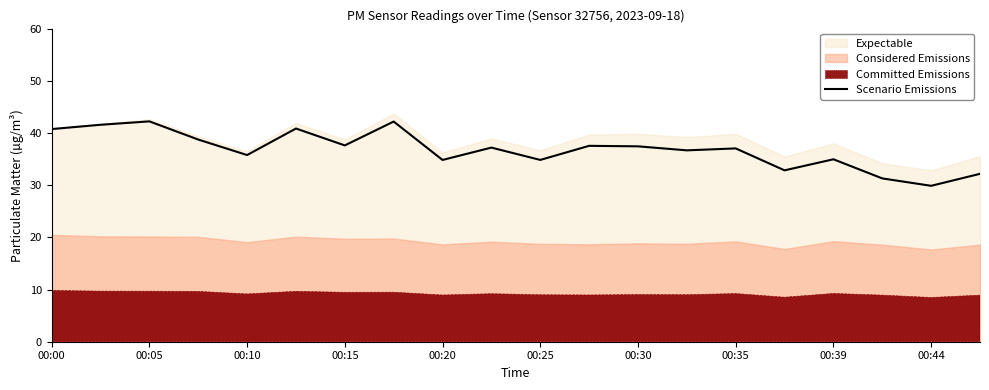

What is the minimum value for Scenario Emissions?

29.9